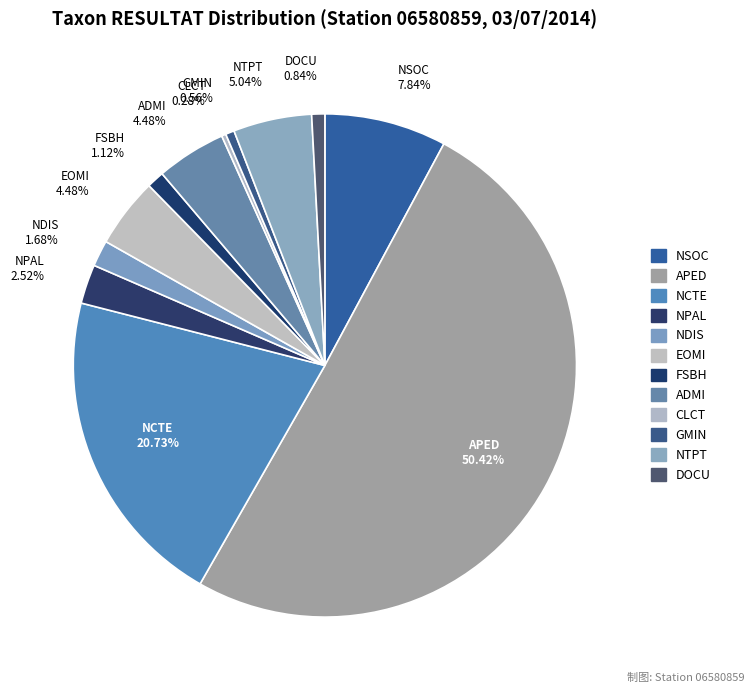

To the nearest percent, what is the combined percentage of NCTE and NTPT?

26%